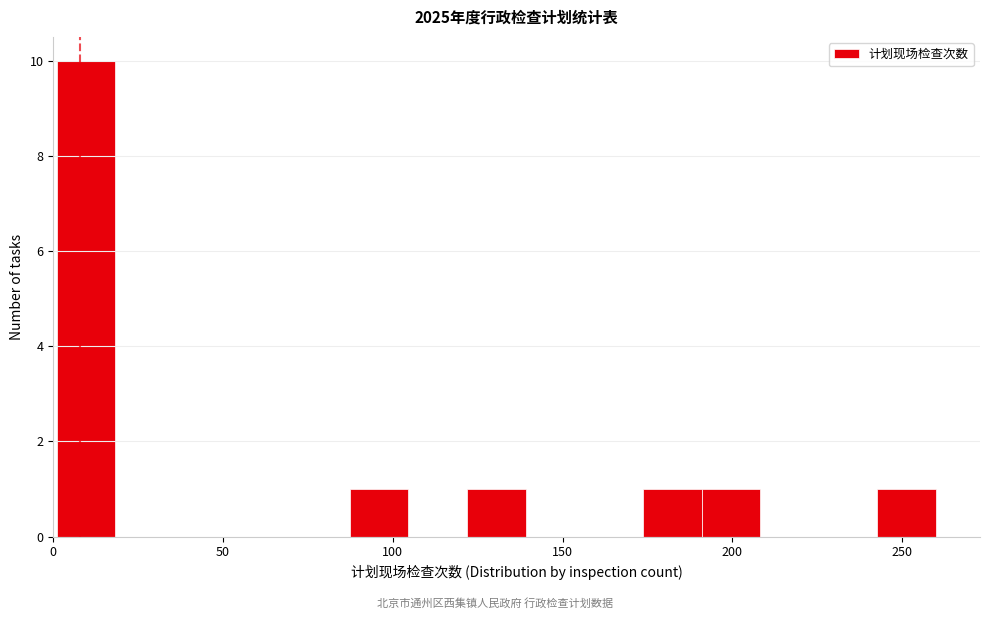

Around what value on the x-axis is the tallest bar? Give the approximate position of its centre, as read against the axis.

10